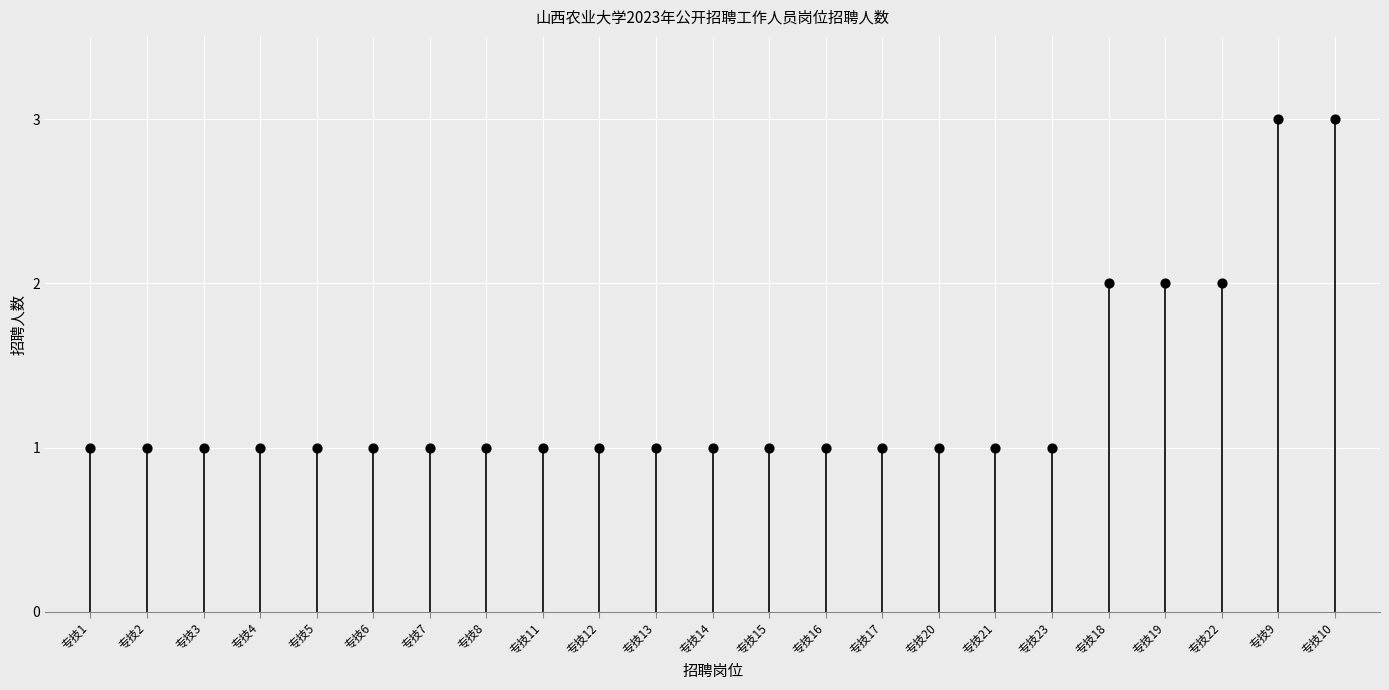

How many data points are displayed?

23